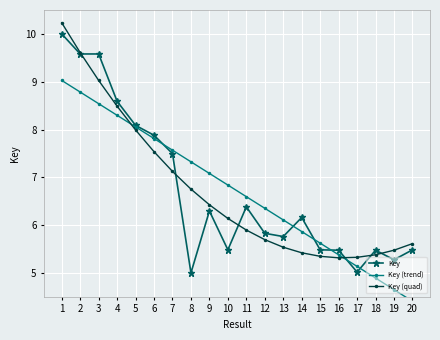

True or false: Key and Key (quad) cross at least once.

True